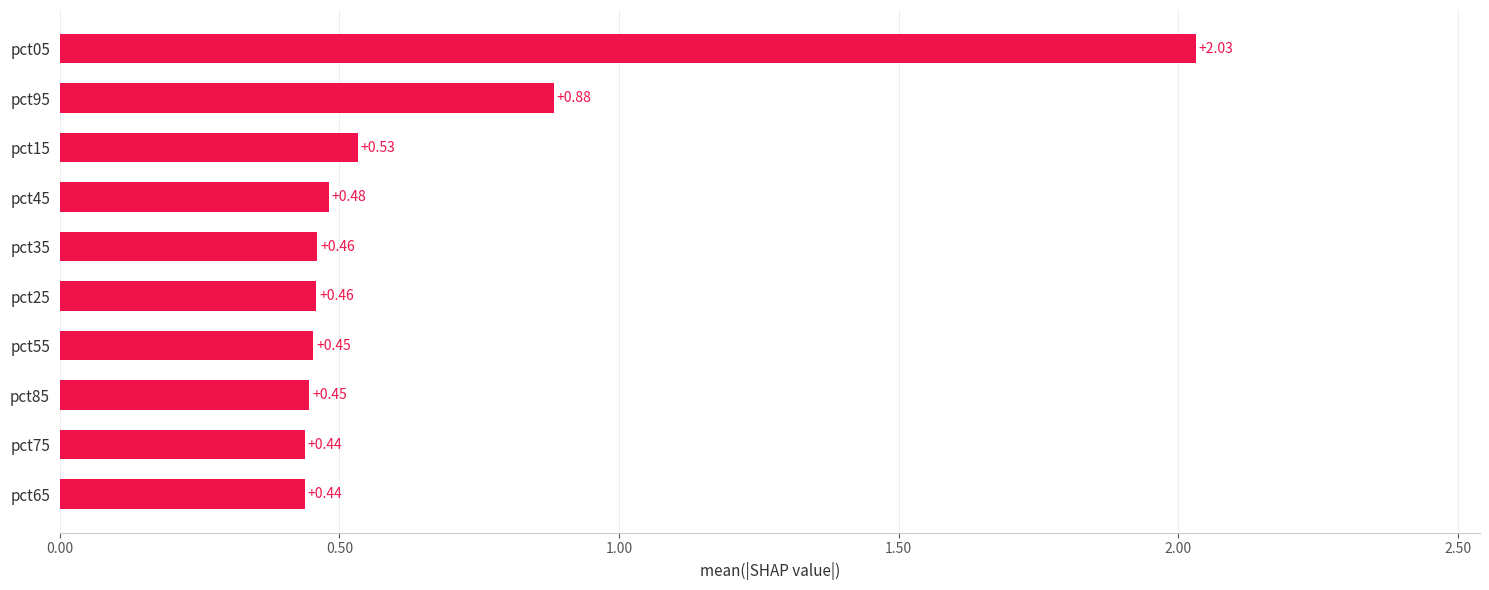

What is the change in value from pct65 to pct05?

+1.6